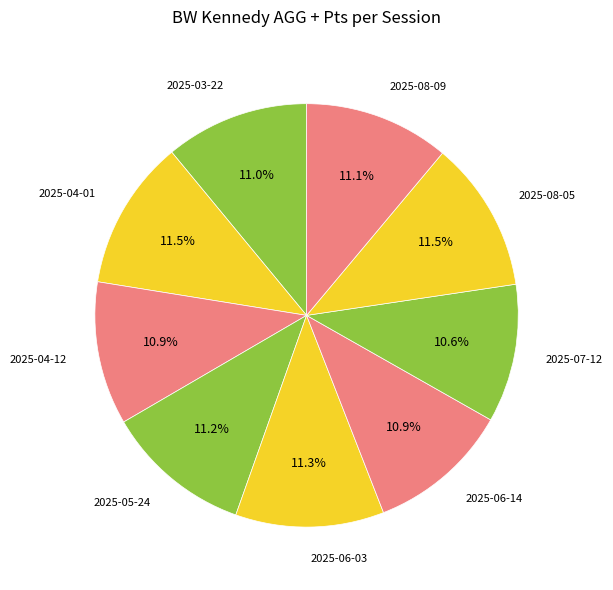

Is there any slice that represents more than half of the pie?

No